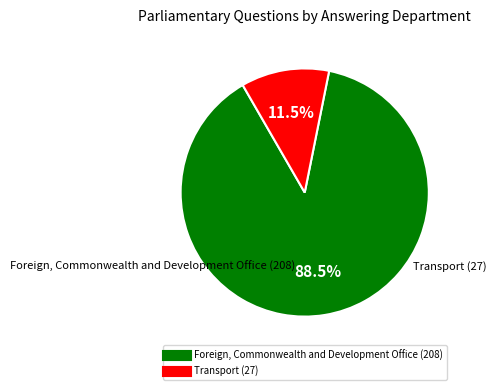

Between Foreign, Commonwealth and Development Office (208) and Transport (27), which is larger?

Foreign, Commonwealth and Development Office (208)